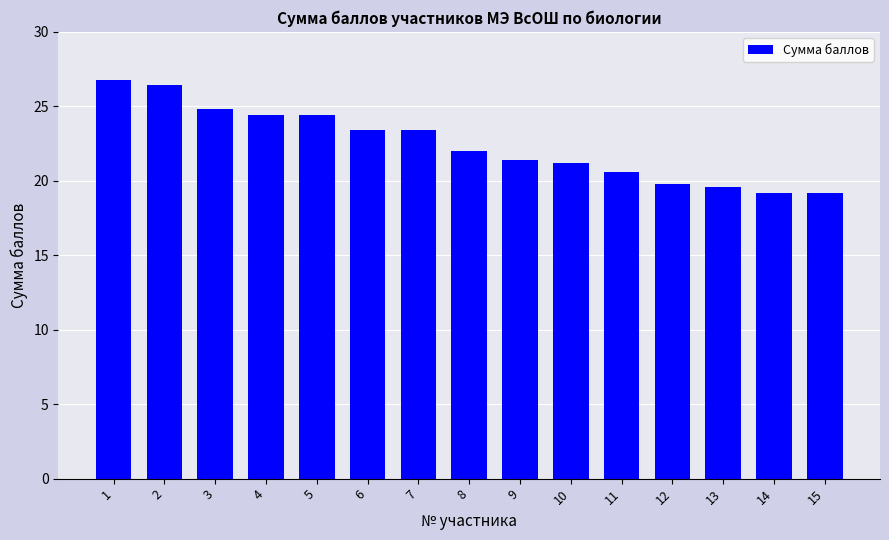

The chart shows a value of 24.4 at 5. True or false?

True